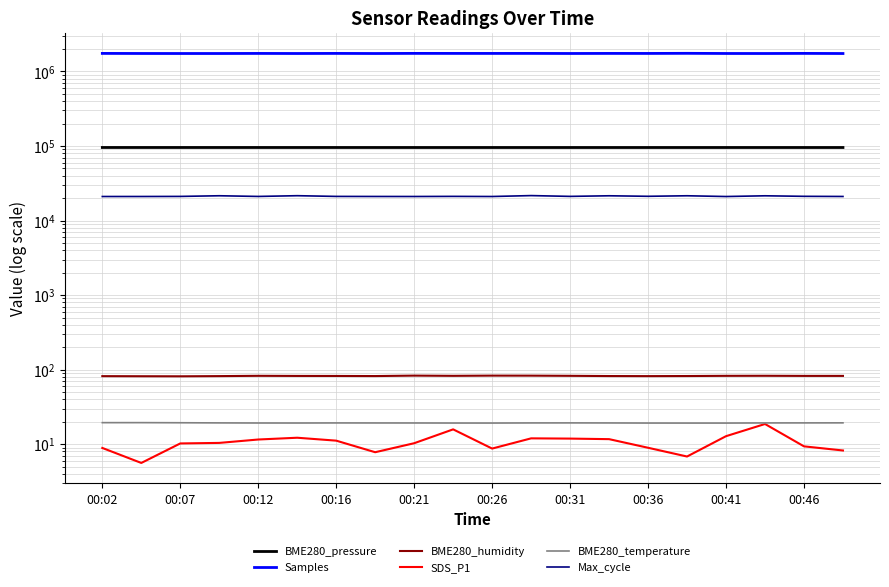

What is the smallest value displayed?

5.6